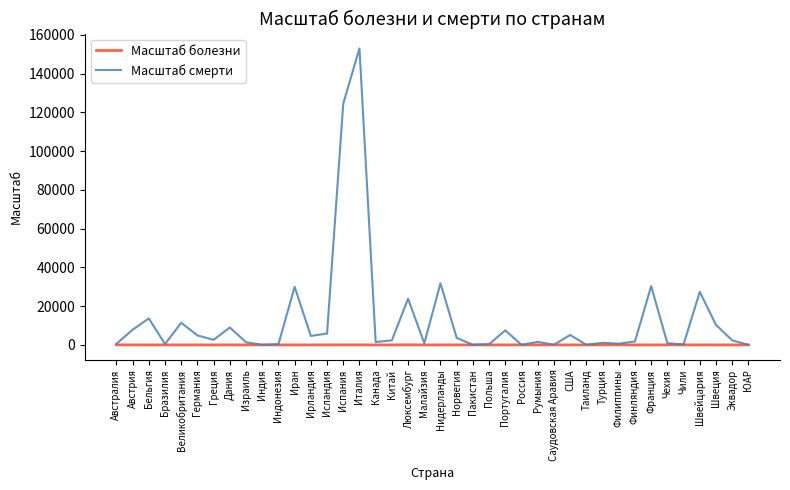

What is the highest value of the Масштаб смерти series?

153009.9